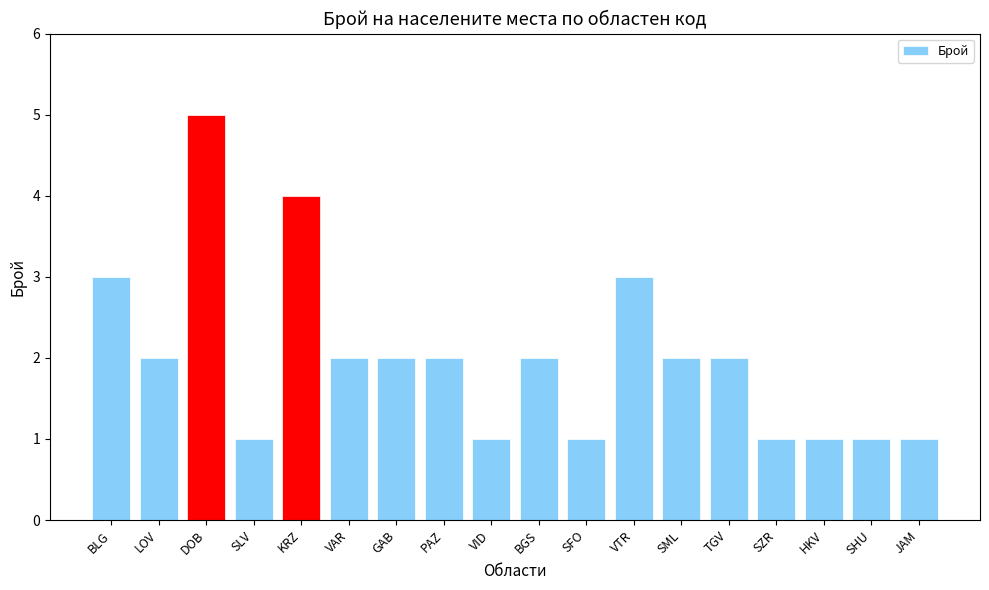

How many values are between 1 and 2?

14